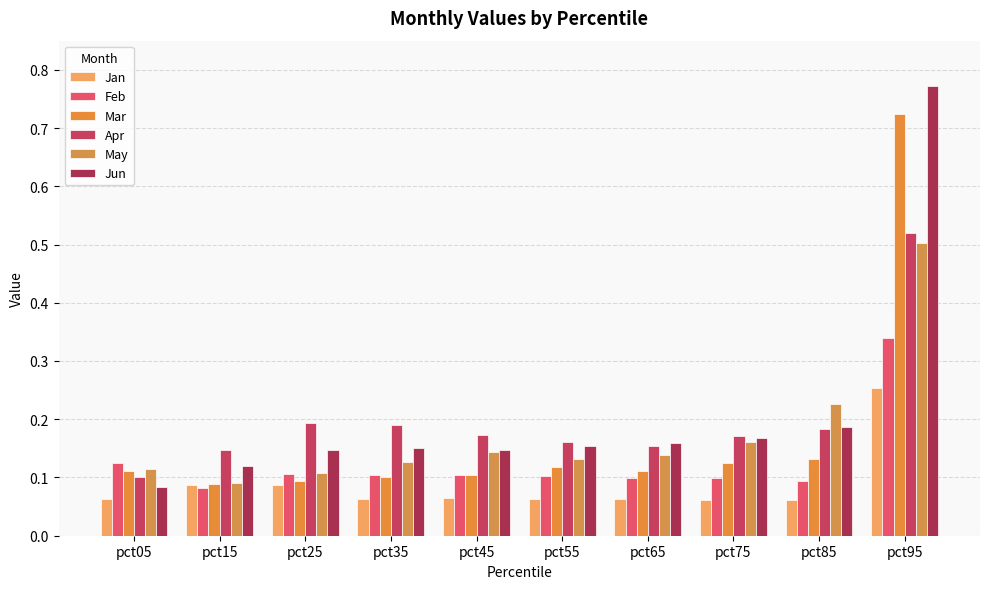

Reading right to left, transcribe all the data shown in this chart.

Jan: pct95=0.3	pct85=0.1	pct75=0.1	pct65=0.1	pct55=0.1	pct45=0.1	pct35=0.1	pct25=0.1	pct15=0.1	pct05=0.1
Feb: pct95=0.3	pct85=0.1	pct75=0.1	pct65=0.1	pct55=0.1	pct45=0.1	pct35=0.1	pct25=0.1	pct15=0.1	pct05=0.1
Mar: pct95=0.7	pct85=0.1	pct75=0.1	pct65=0.1	pct55=0.1	pct45=0.1	pct35=0.1	pct25=0.1	pct15=0.1	pct05=0.1
Apr: pct95=0.5	pct85=0.2	pct75=0.2	pct65=0.2	pct55=0.2	pct45=0.2	pct35=0.2	pct25=0.2	pct15=0.1	pct05=0.1
May: pct95=0.5	pct85=0.2	pct75=0.2	pct65=0.1	pct55=0.1	pct45=0.1	pct35=0.1	pct25=0.1	pct15=0.1	pct05=0.1
Jun: pct95=0.8	pct85=0.2	pct75=0.2	pct65=0.2	pct55=0.2	pct45=0.1	pct35=0.2	pct25=0.1	pct15=0.1	pct05=0.1